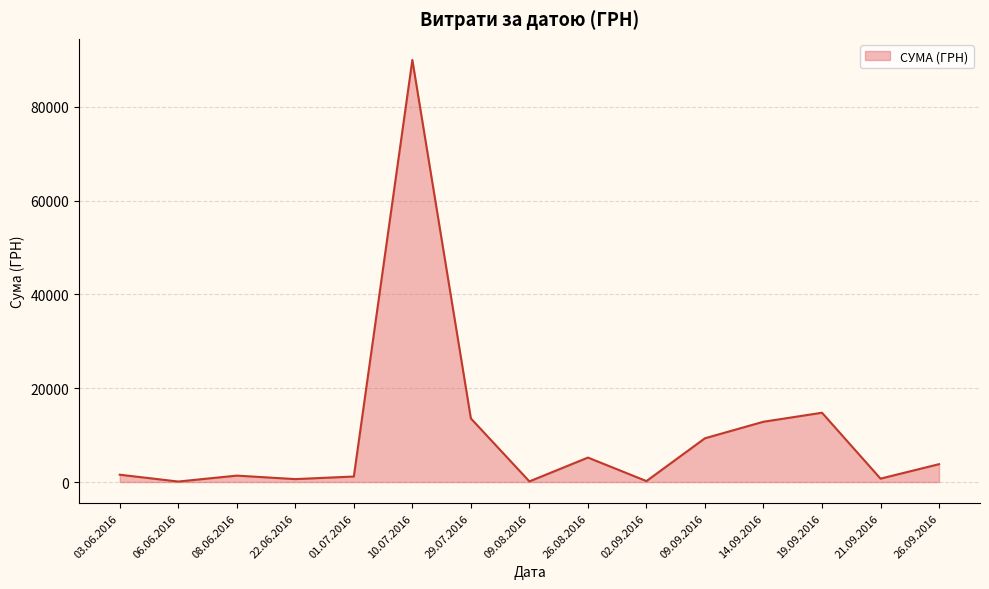

What is the difference between the second highest and minimum values?

14669.2